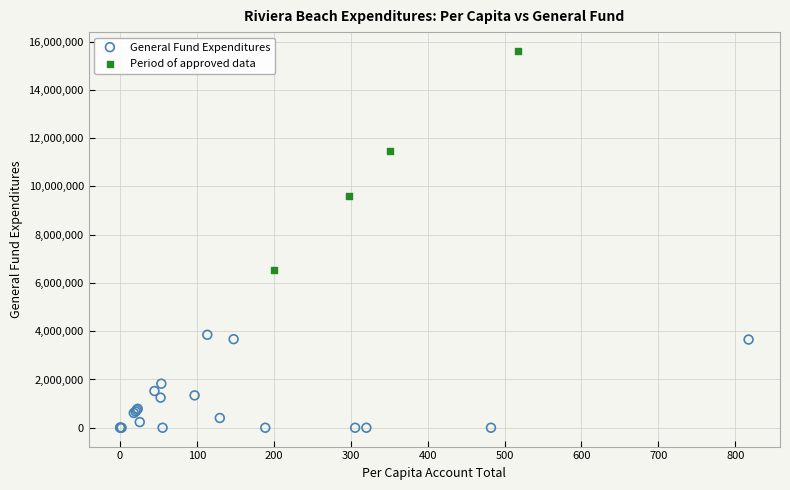

What are all the series names shown in the legend?

General Fund Expenditures, Period of approved data